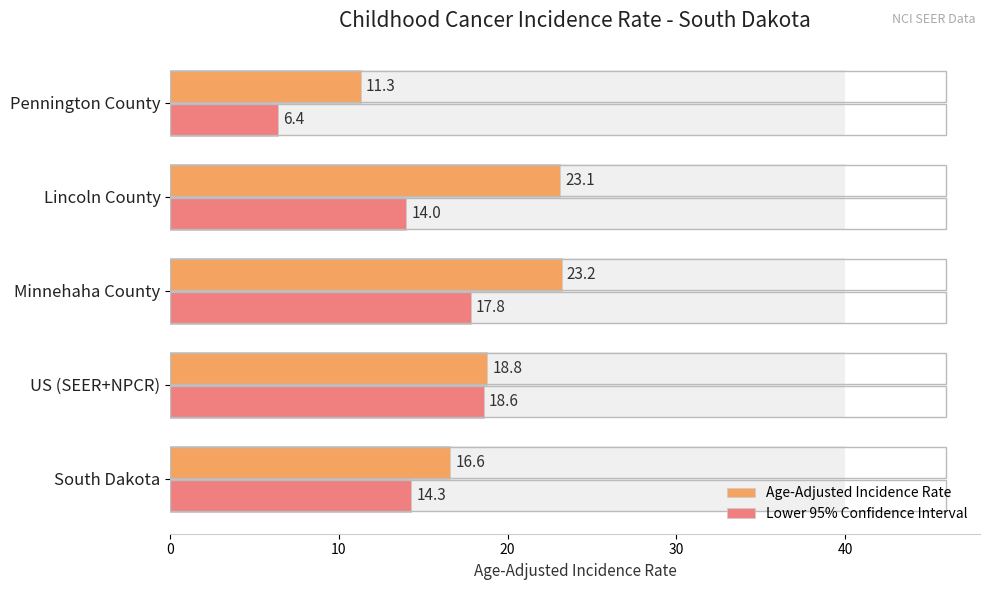

Rank the series at Lincoln County from lowest to highest value.

Lower 95% Confidence Interval, Age-Adjusted Incidence Rate